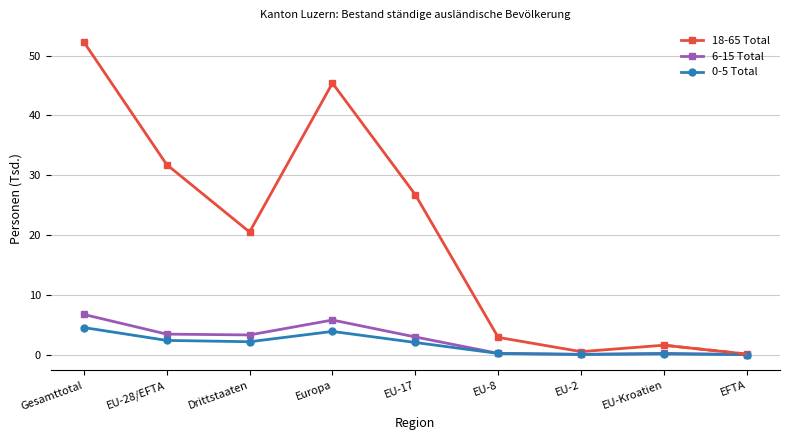

What is the difference between the 0-5 Total values at EU-Kroatien and EU-2?

0.1